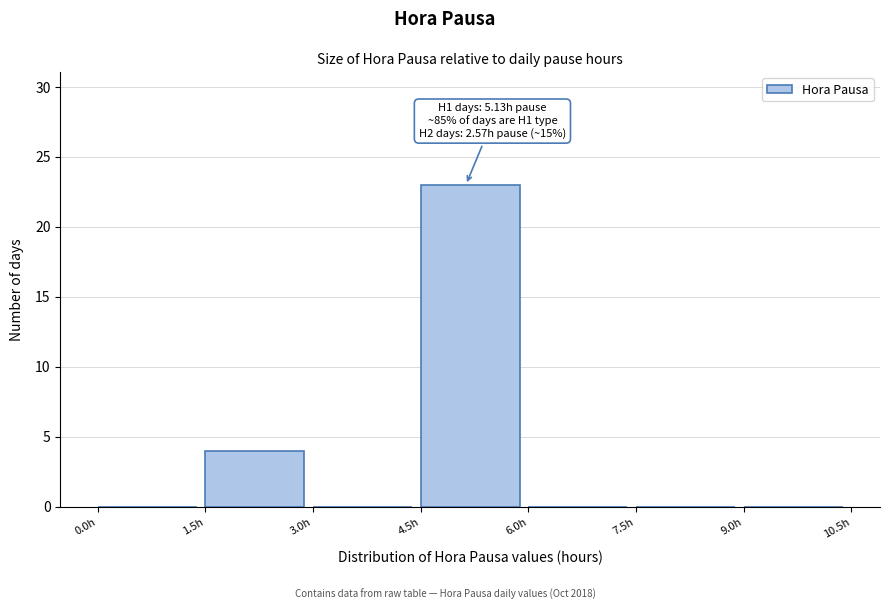

Which range on the x-axis has the tallest bar?

4.5 to 6.0